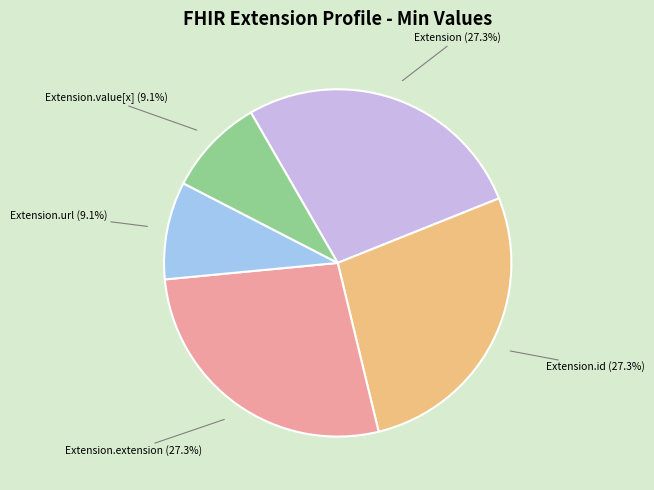

Does Extension.extension account for over 50% of the chart?

No